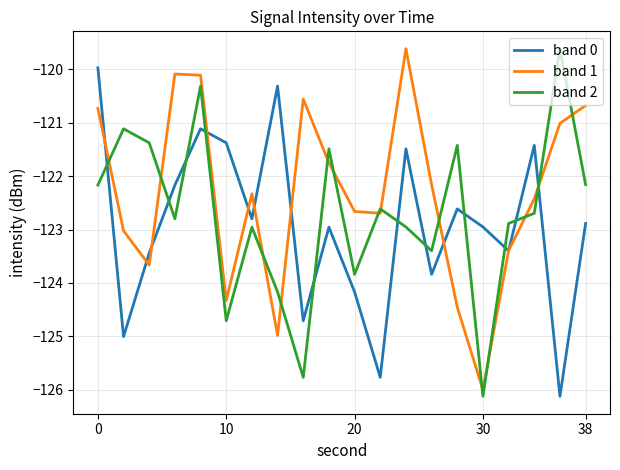

True or false: band 0 and band 2 intersect in this chart.

True